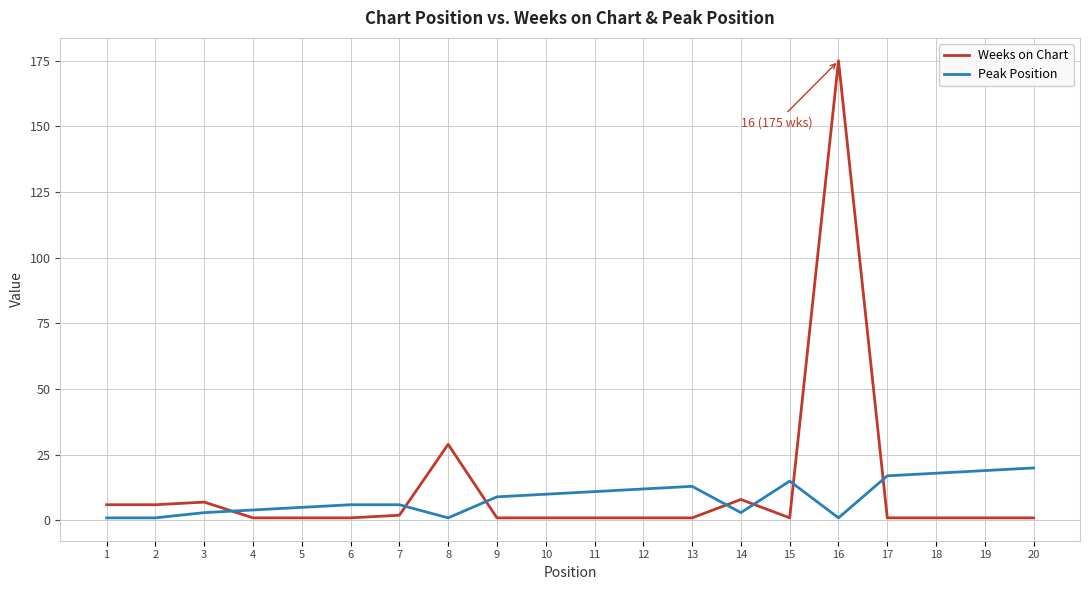

List the series in order of their peak value, highest first.

Weeks on Chart, Peak Position